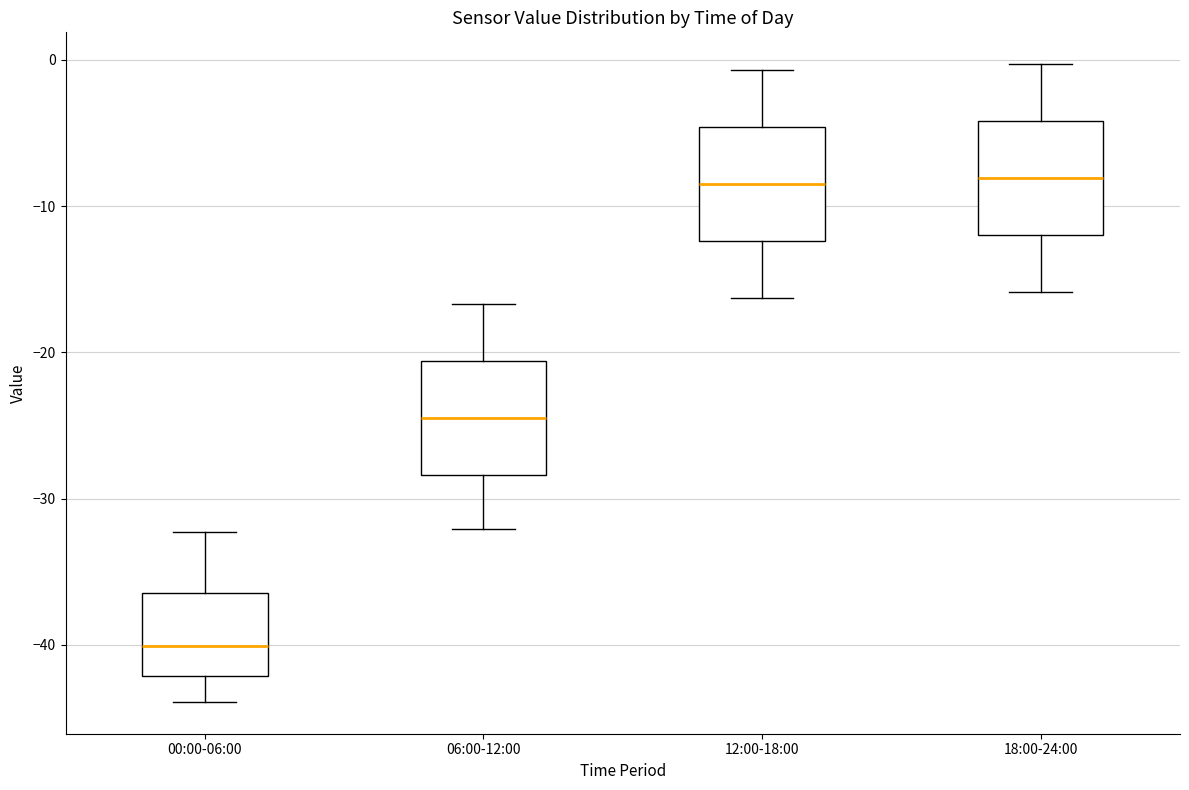

Reading left to right, transcribe this box plot: for each box, give where its median line is, the range the box spans, and where its two whiskers end, as read against the y-axis. The values are not printed on the chart, so give them approximately, as read against the axis.

00:00-06:00: median -40, box -42 to -36, whiskers -44 to -32
06:00-12:00: median -24, box -28 to -21, whiskers -32 to -17
12:00-18:00: median -8, box -12 to -5, whiskers -16 to -1
18:00-24:00: median -8, box -12 to -4, whiskers -16 to 0